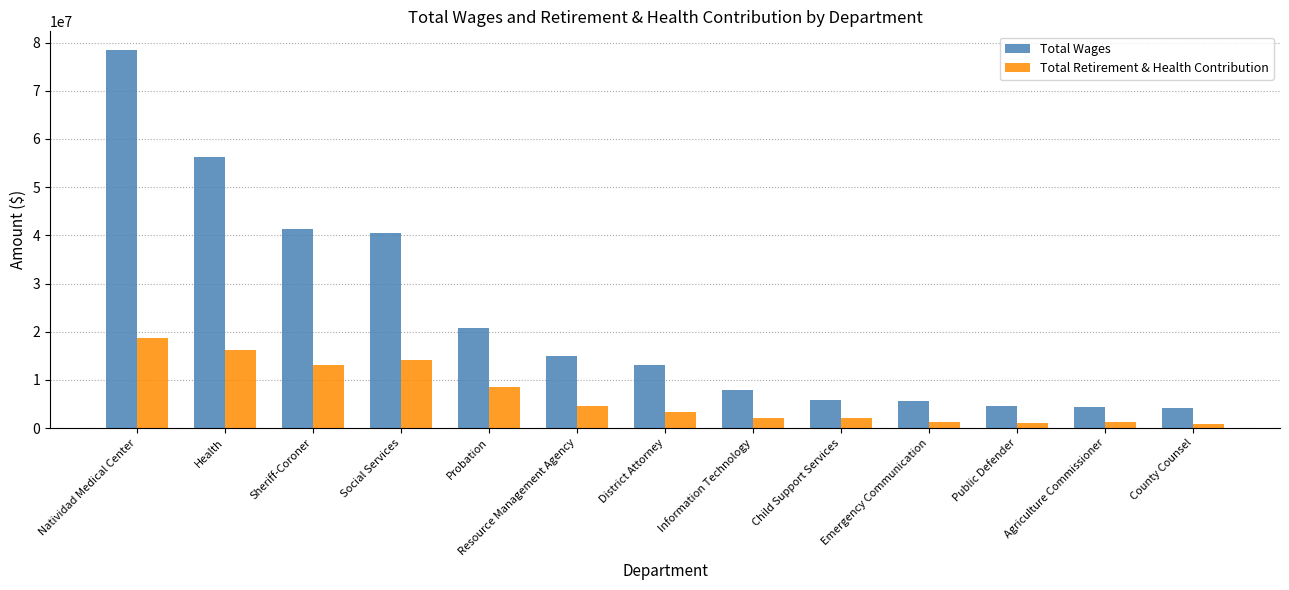

What are all the series names shown in the legend?

Total Wages, Total Retirement & Health Contribution